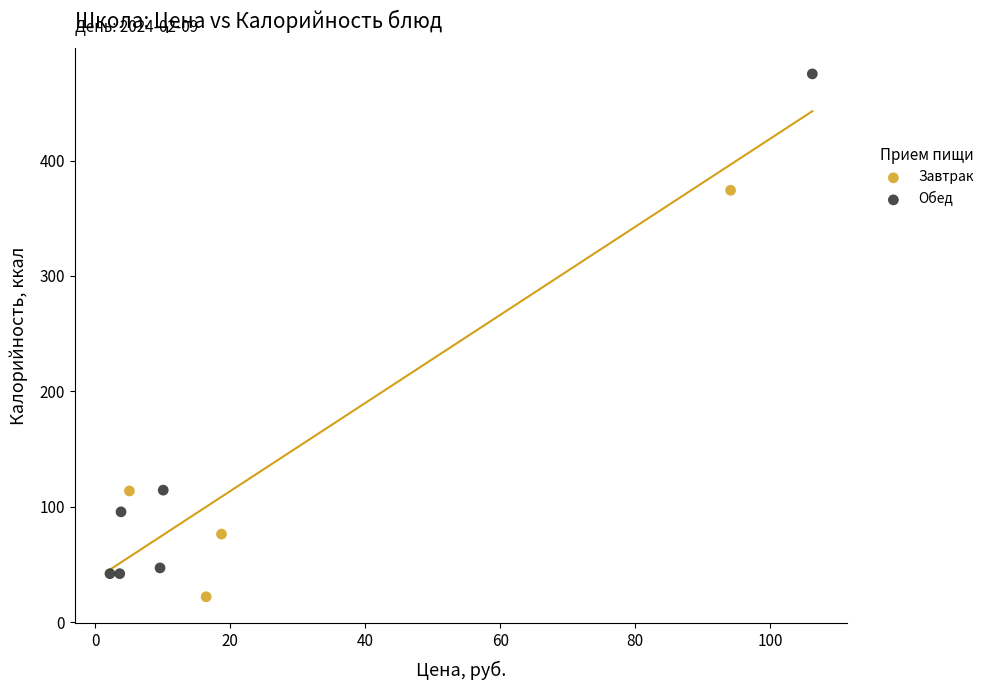

Which series has the widest spread of Y values?

Обед